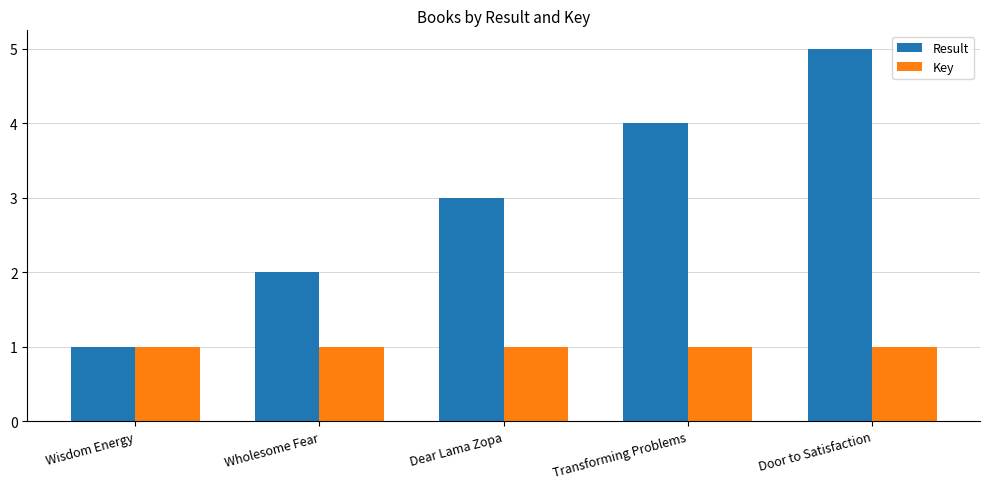

The value of Key at Transforming Problems is 1.0. True or false?

True